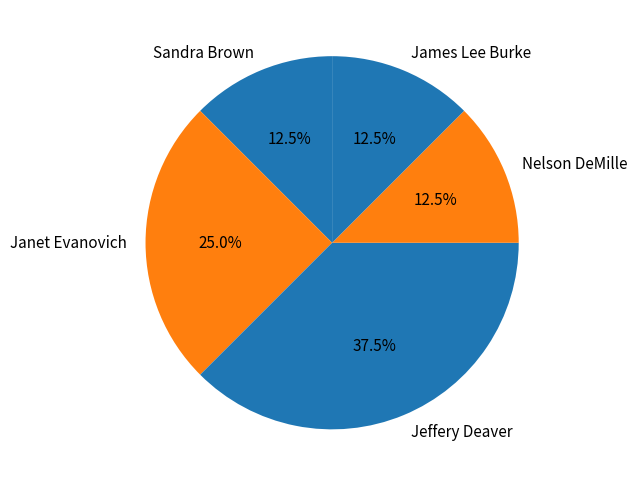

Combined, do Jeffery Deaver and Janet Evanovich account for over 50%?

Yes